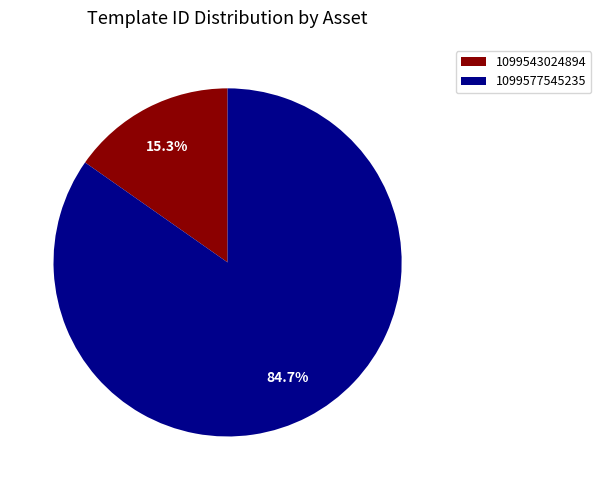

What percentage is the 1099577545235 slice, to the nearest percent?

85%